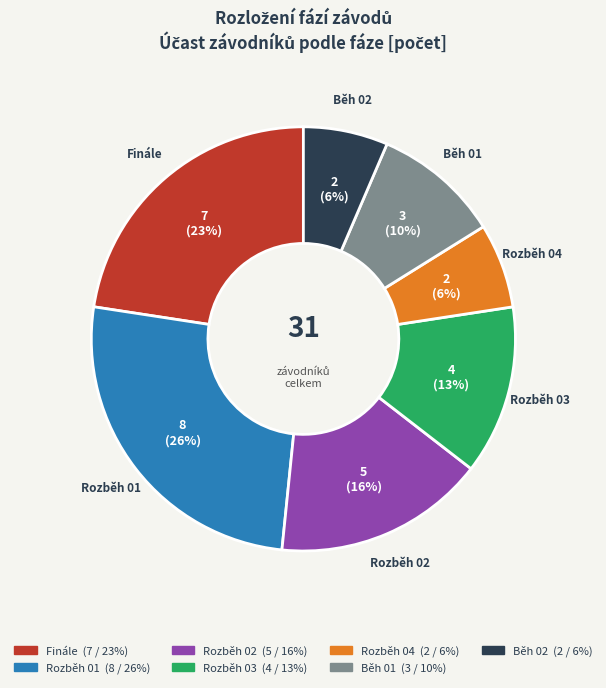

Which has a higher value, Rozběh 02 or Běh 01?

Rozběh 02